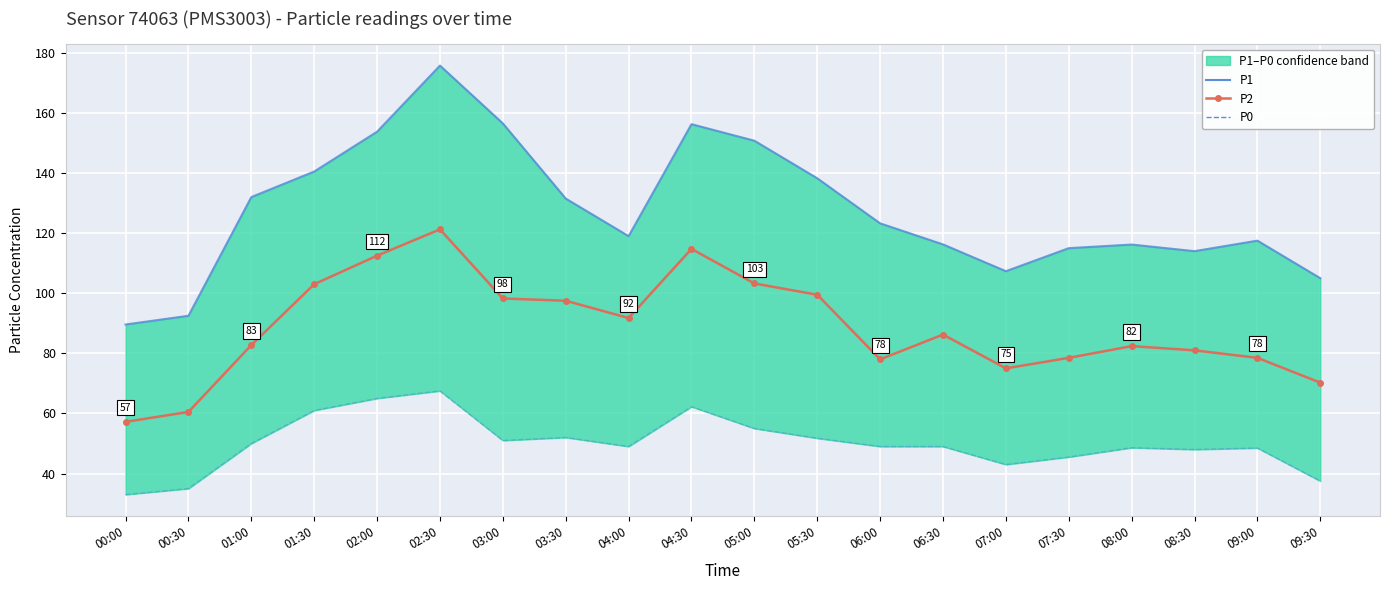

What is the sum of the P0 values at 01:00 and 00:00?

83.0